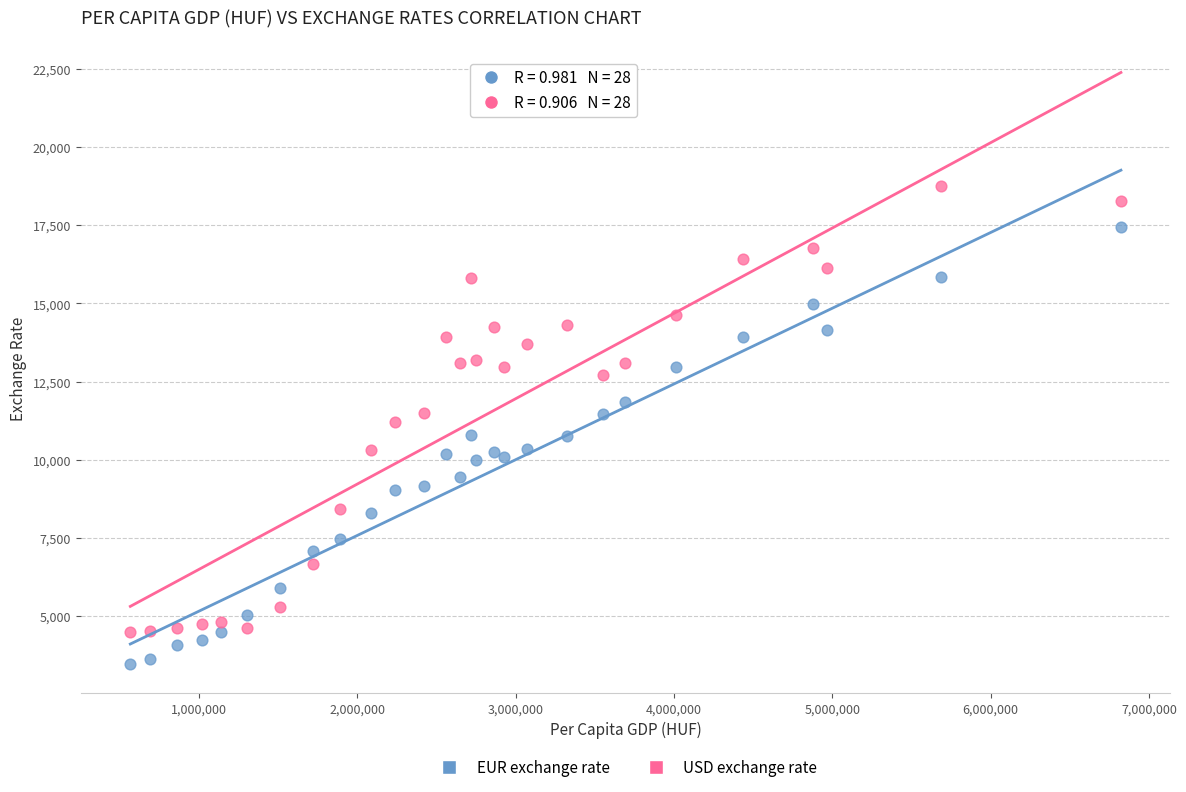

Which series contains the highest Y value?

USD exchange rate